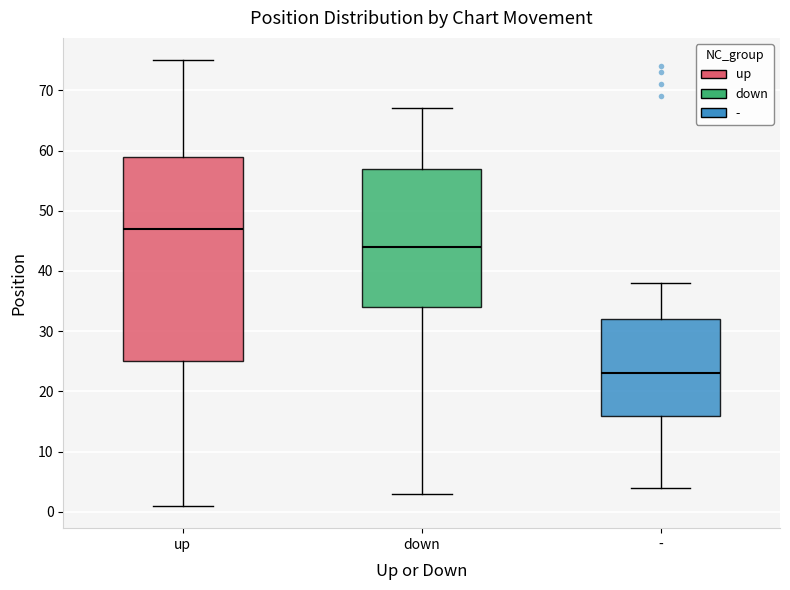

Reading left to right, read every box against the y-axis: the position of its median line, the range the box covers, and the ends of its whiskers. The values are not printed on the chart, so give them approximately, as read against the axis.

up: median 47, box 25 to 59, whiskers 1 to 75
down: median 44, box 34 to 57, whiskers 3 to 67
-: median 23, box 16 to 32, whiskers 4 to 38